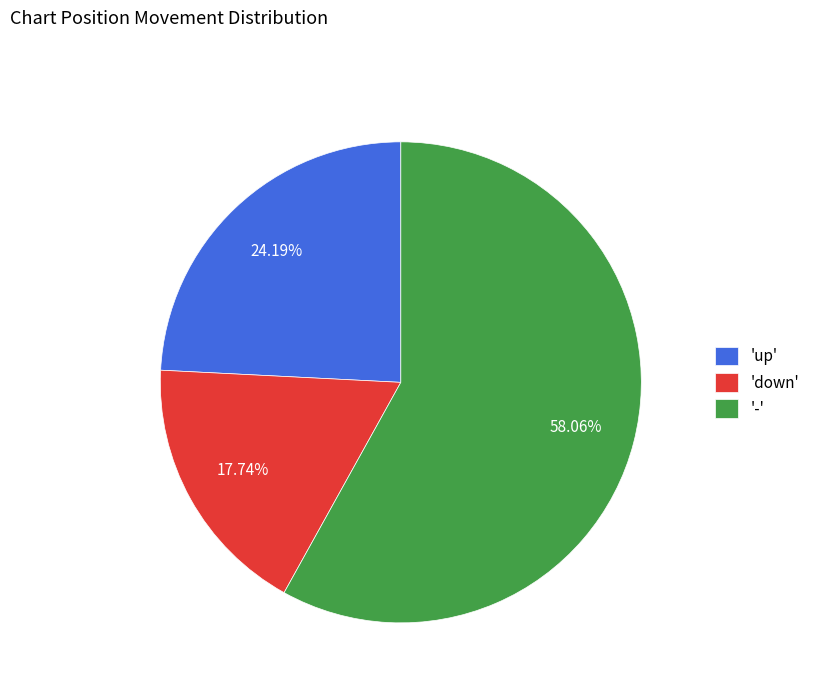

Does 'down' represent more than half of the total?

No